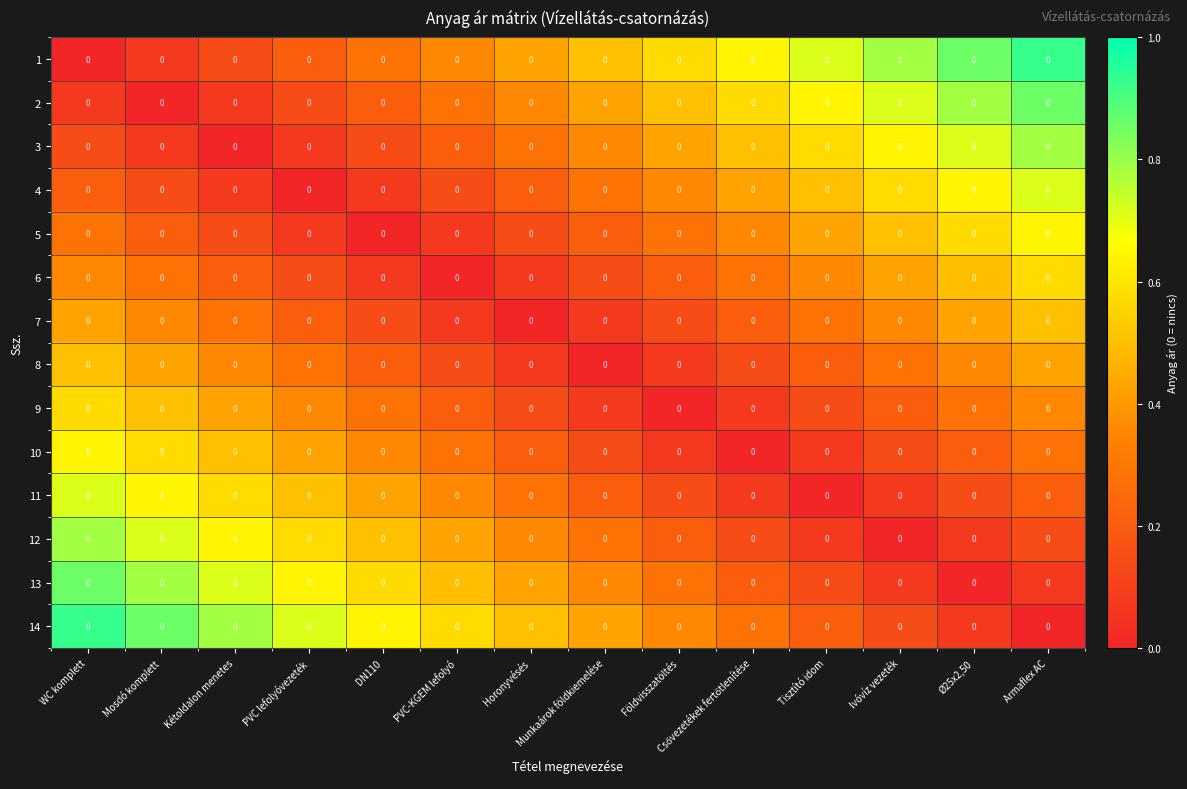

Is the value of 13 at Ø25x2,50 greater than the value of 6 at PVC-KGEM lefolyó?

No